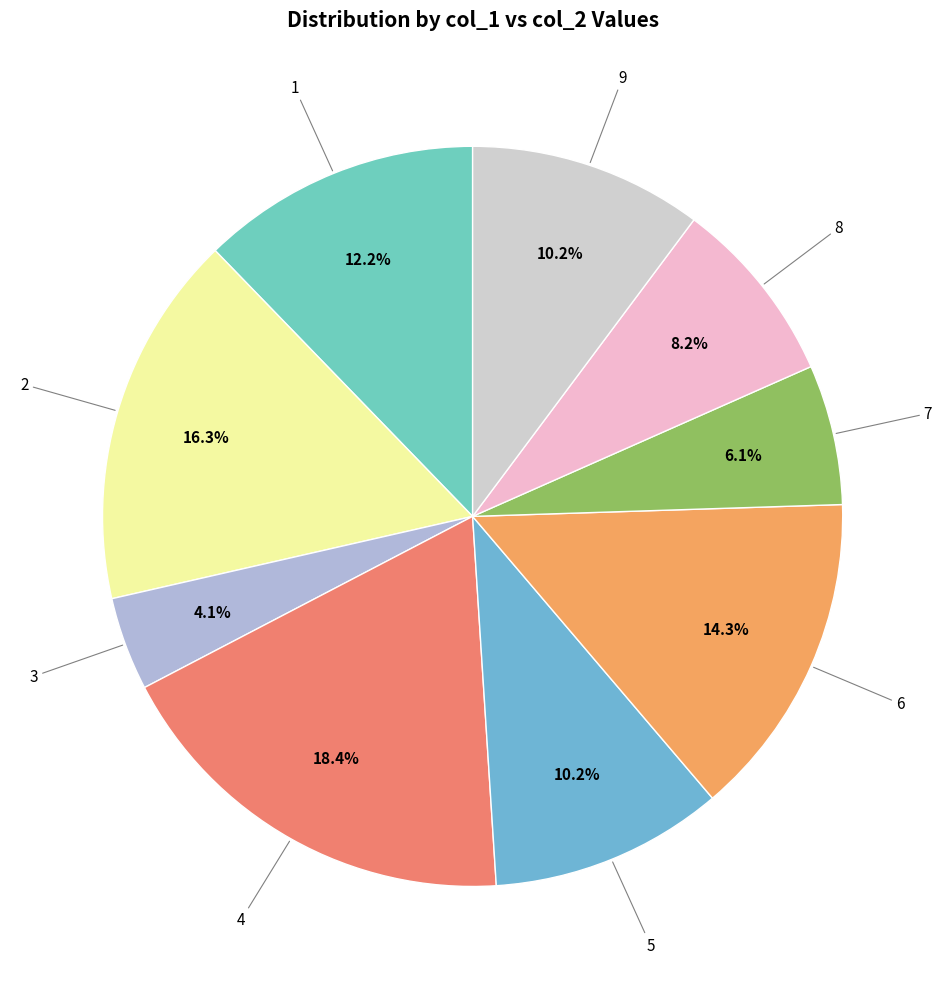

How many segments does this pie chart have?

9